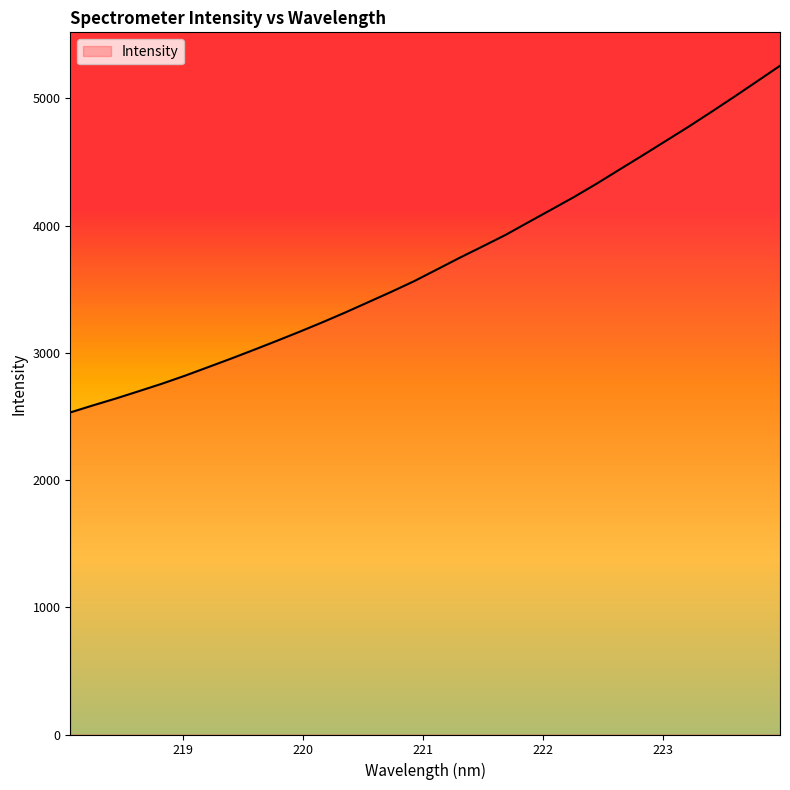

What is the minimum value shown in the chart?

2531.8